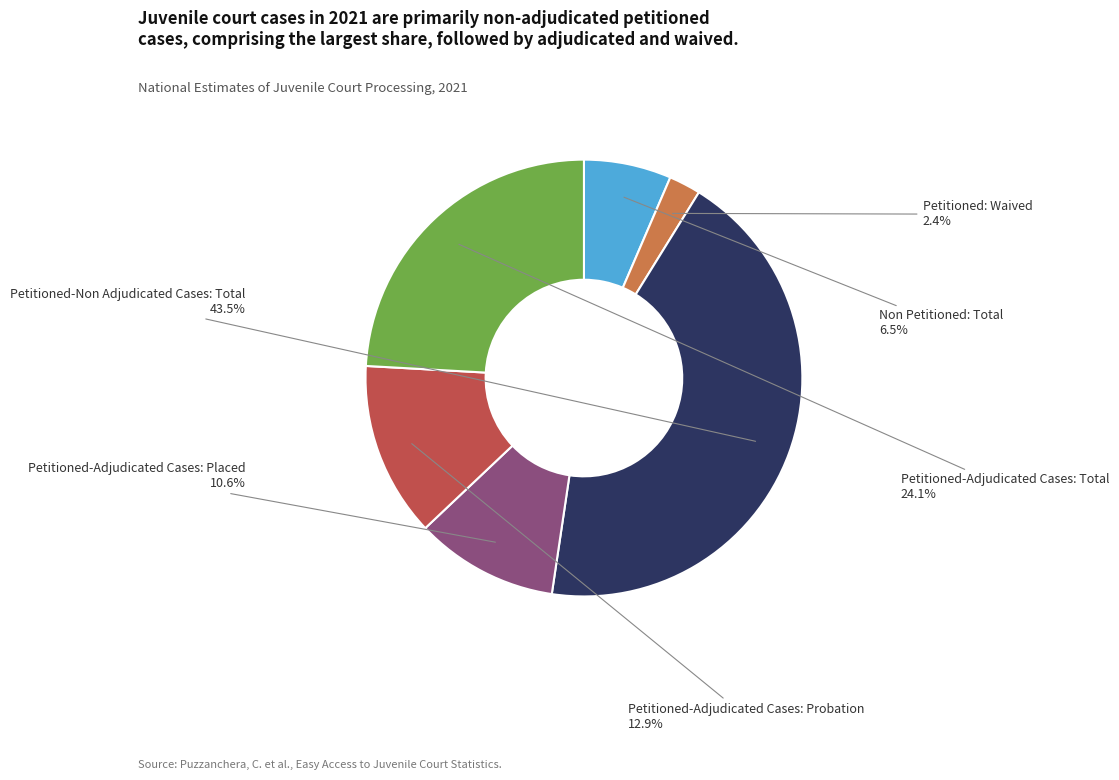

Is there any slice that represents more than half of the pie?

No